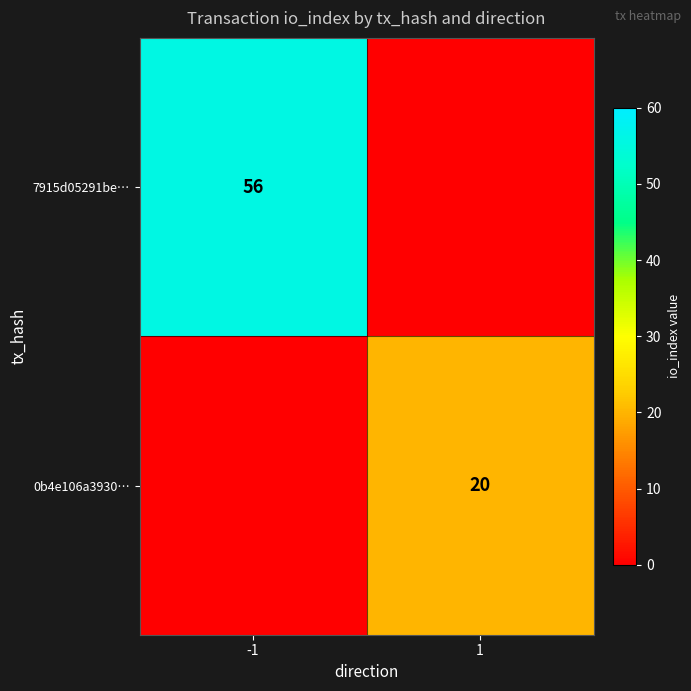

The value of 0b4e106a3930… at 1 is 20. True or false?

True